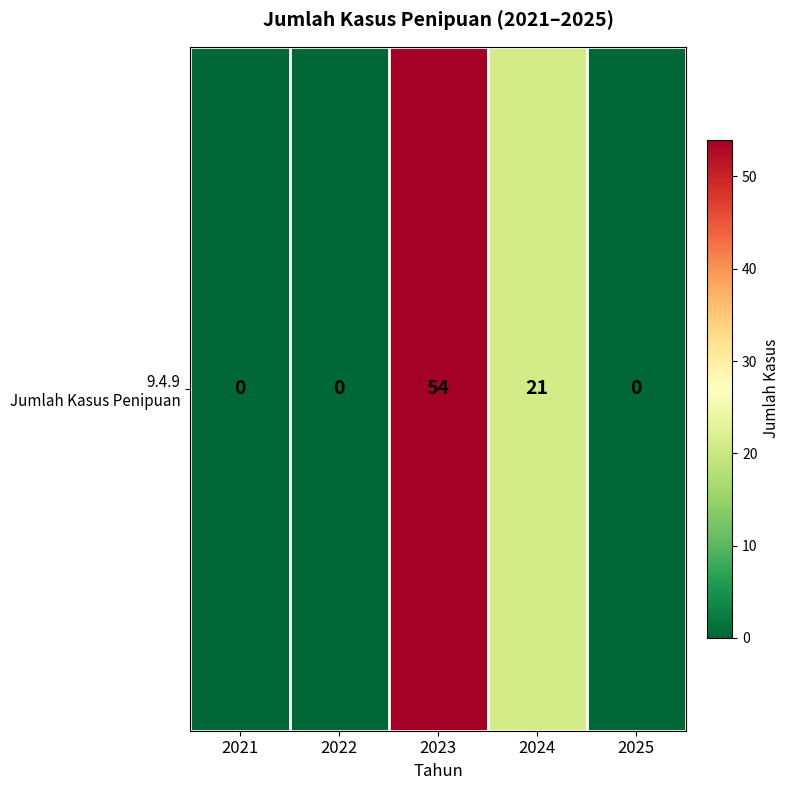

Which has a higher value, 2024 or 2023?

2023